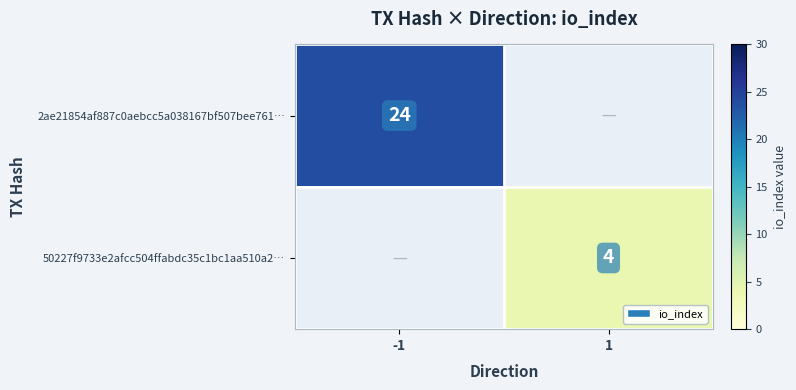

Is the value of 2ae21854af887c0aebcc5a038167bf507bee761… at -1 greater than the value of 50227f9733e2afcc504ffabdc35c1bc1aa510a2… at 1?

Yes